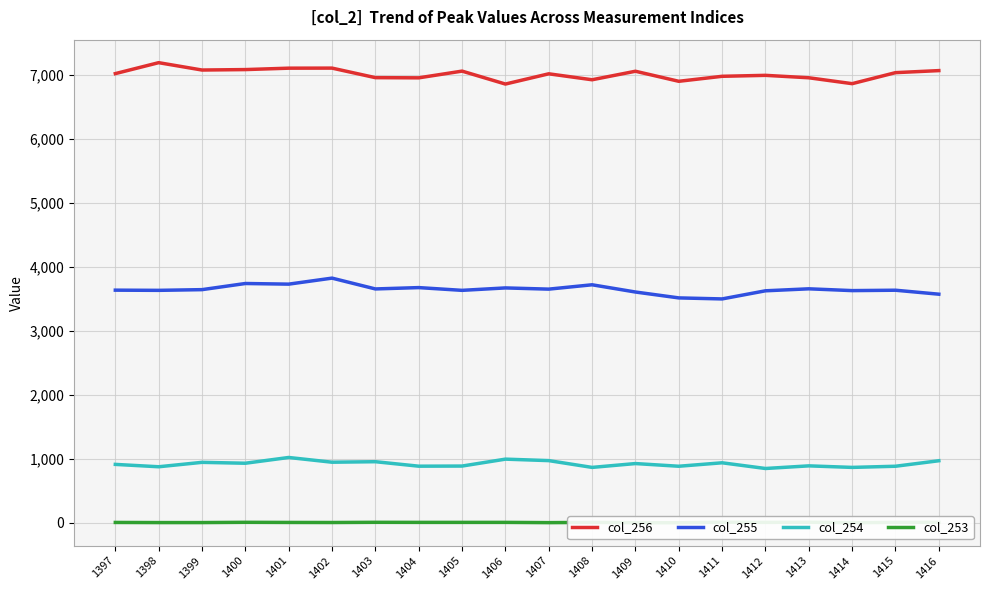

What is the total value across all series at 1404?

11527